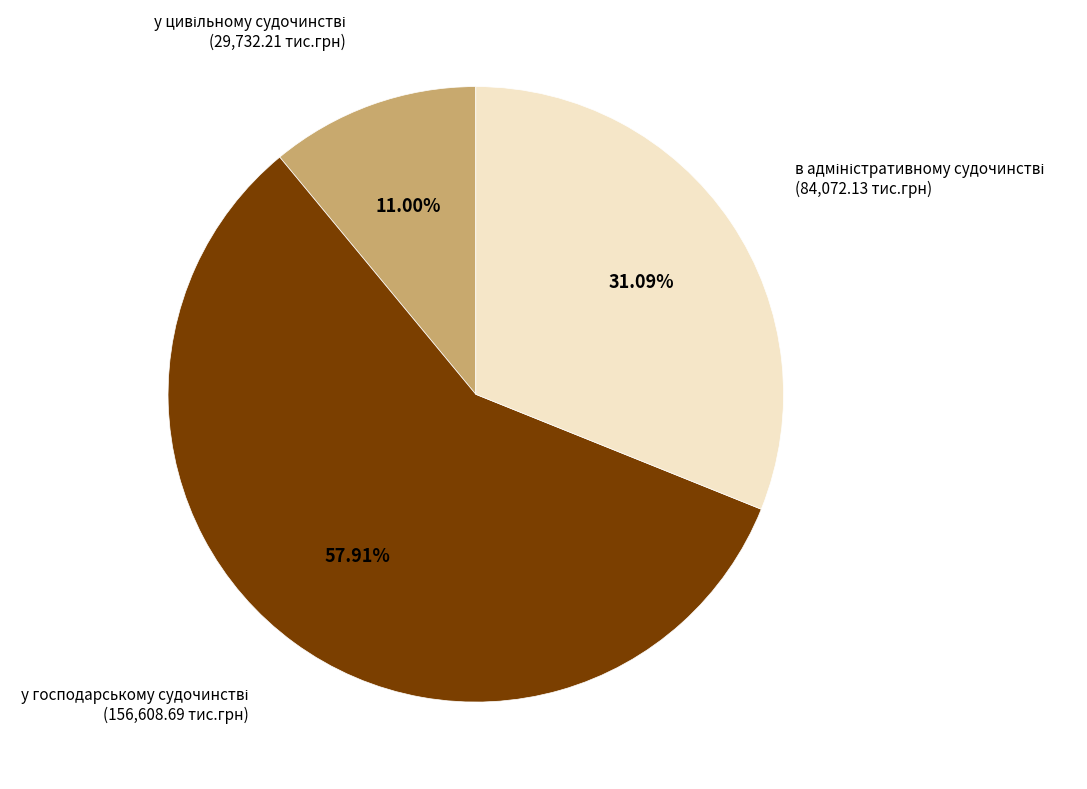

How many slices are in this pie chart?

3